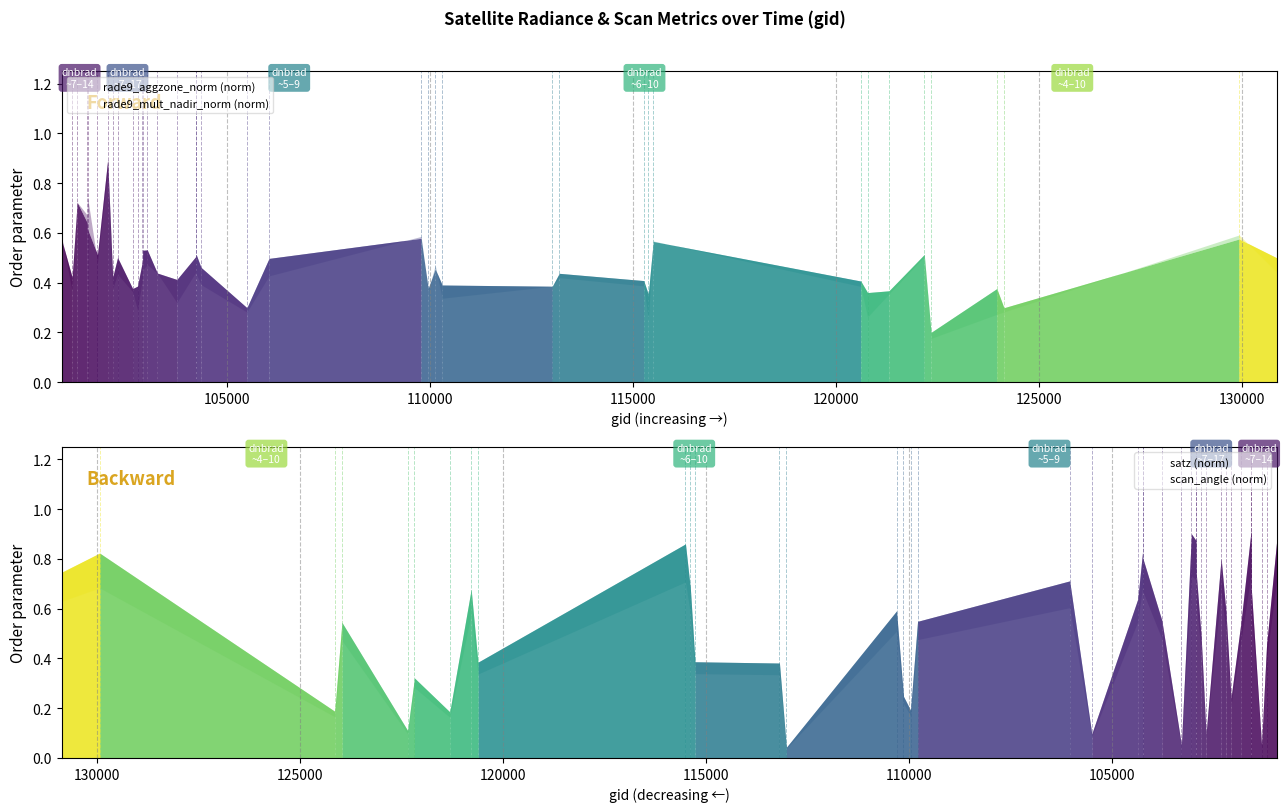

At which label does scan_angle (norm) reach its peak?

125000